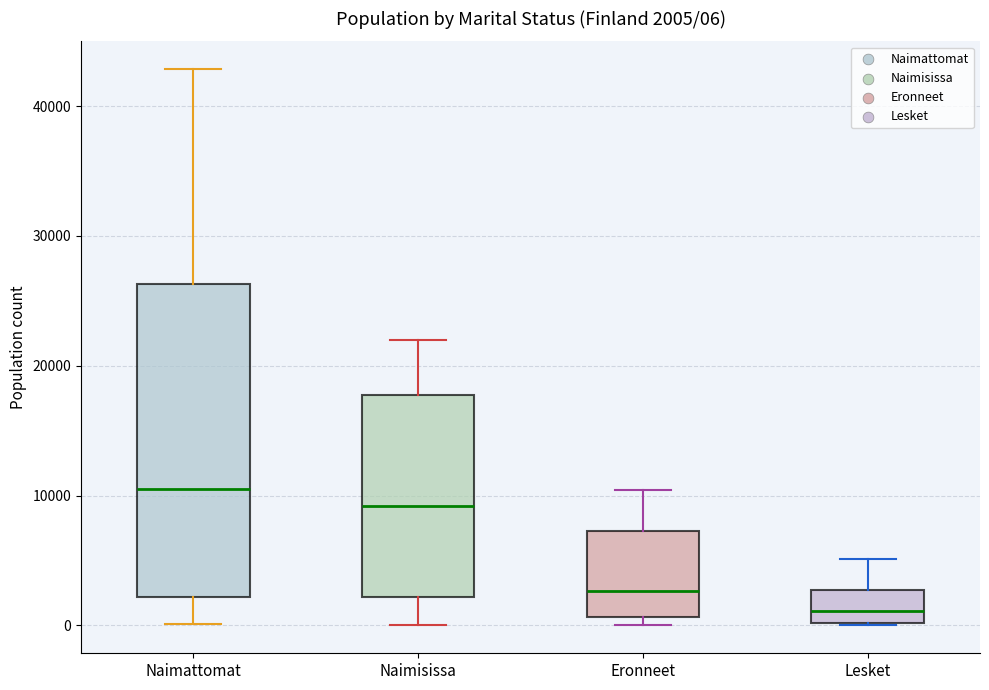

Which box's median line is the highest?

Naimattomat